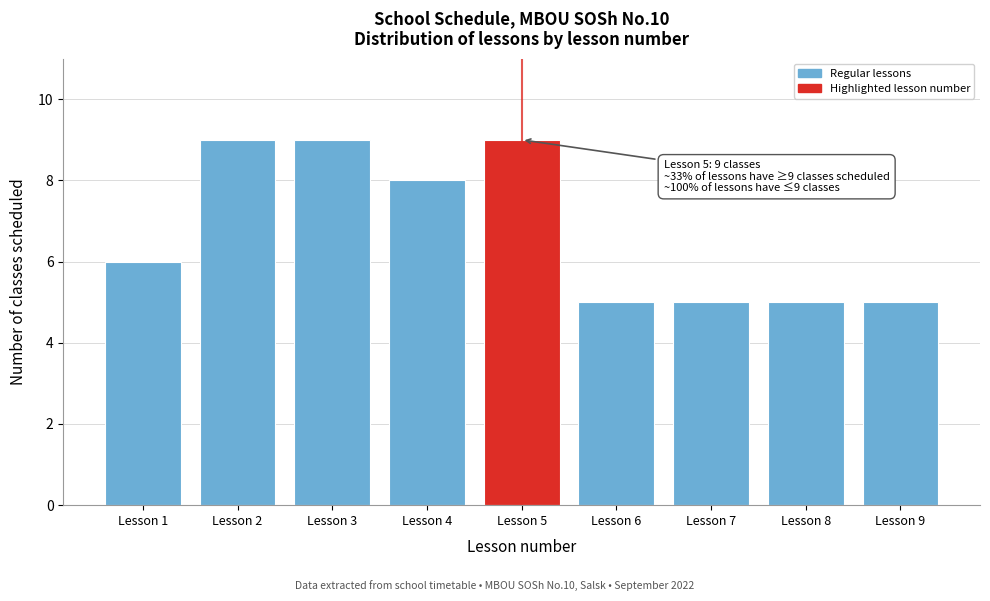

Reading right to left, extract all data points from this chart.

Lesson 9=5	Lesson 8=5	Lesson 7=5	Lesson 6=5	Lesson 5=9	Lesson 4=8	Lesson 3=9	Lesson 2=9	Lesson 1=6